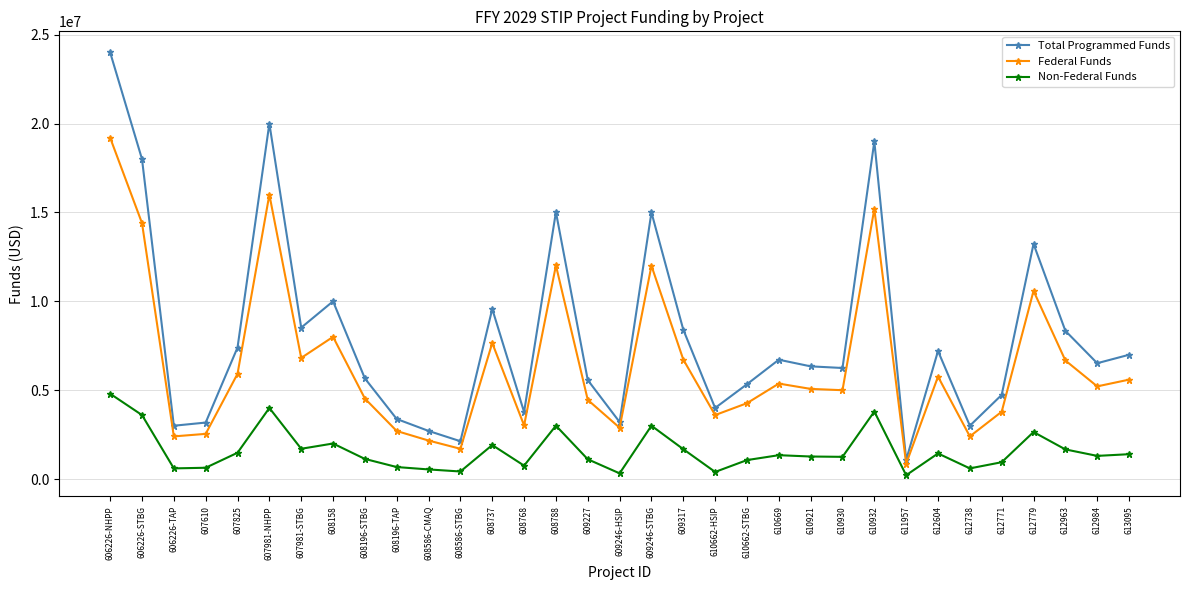

At which category is the sum across all series the highest?

606226-NHPP